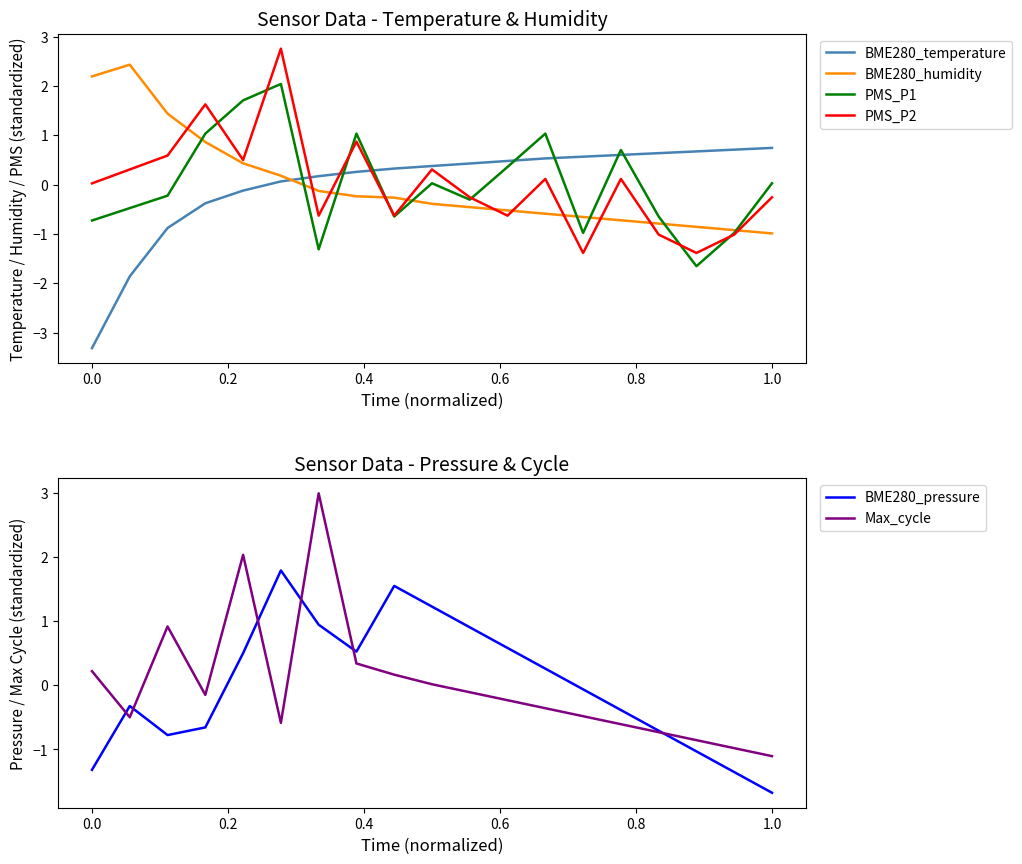

True or false: BME280_humidity and BME280_temperature intersect in this chart.

True